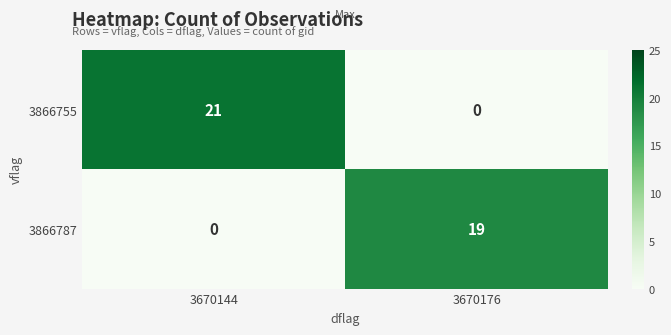

True or false: 3866755 has a value of 0 at 3670176.

True